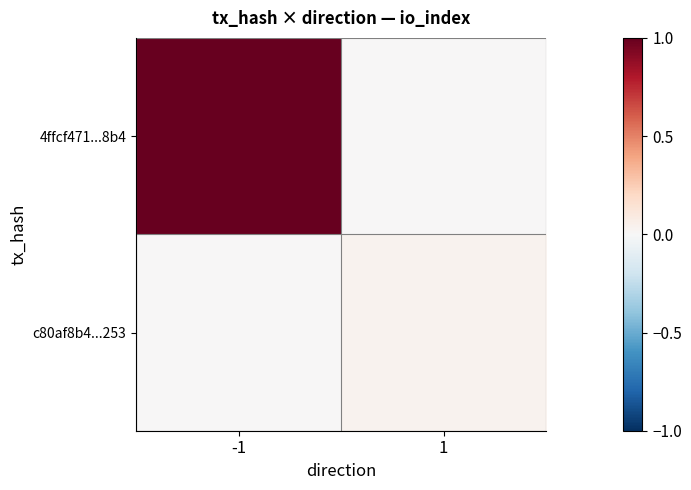

Which category has the lowest value across all series?

1